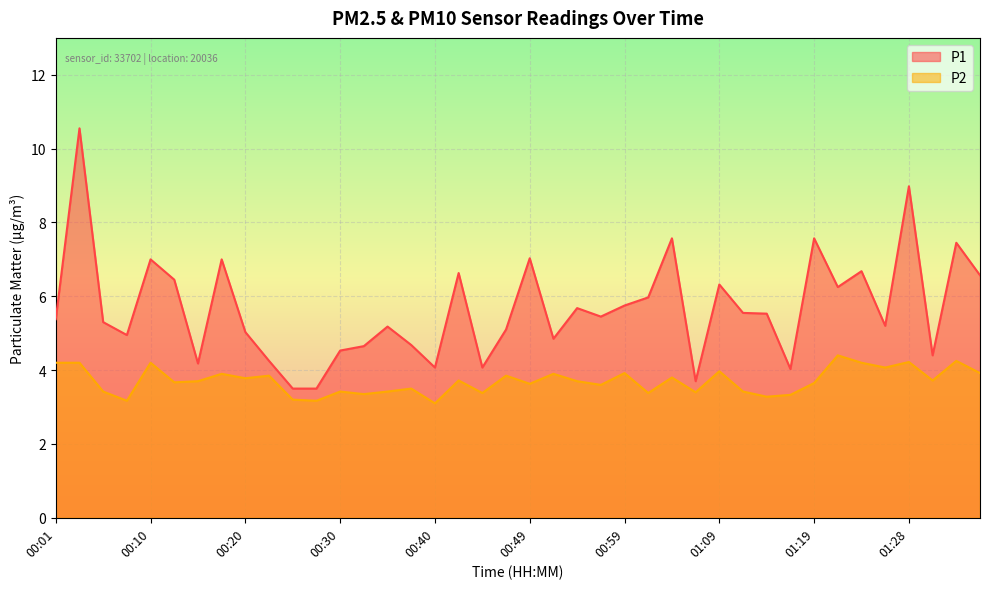

How many values in the P1 series are below 5?

14